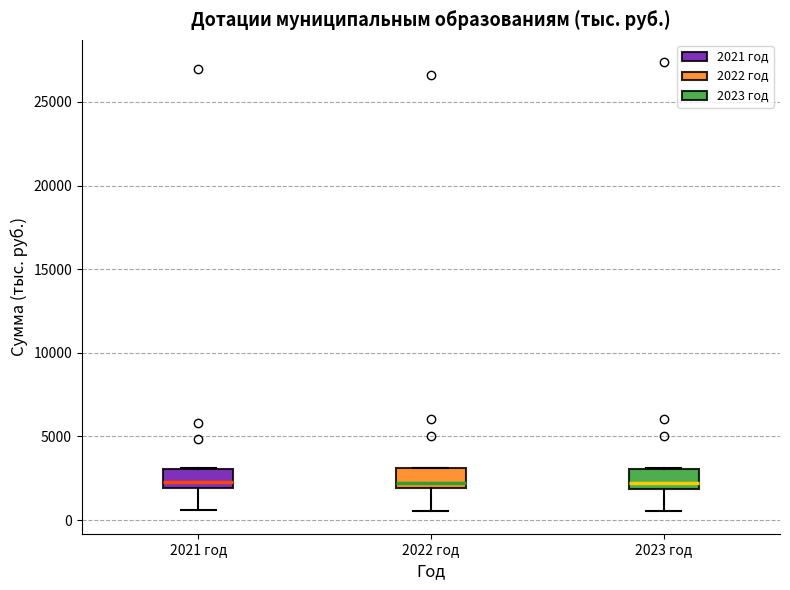

Where is the upper edge of the box for 2021 год on the y-axis? The values are not printed on the chart, so give them approximately, as read against the axis.

3000